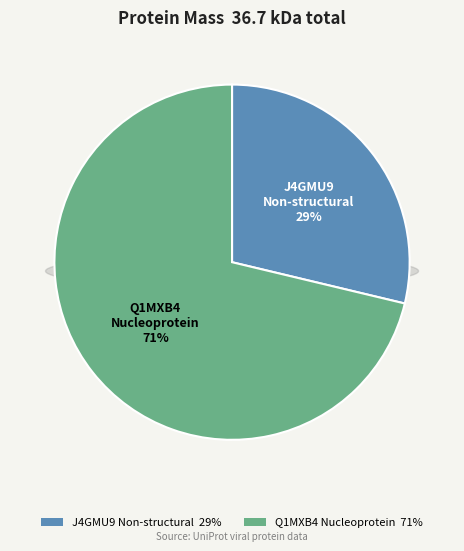

What percentage do Q1MXB4 Nucleoprotein and J4GMU9 Non-structural protein together represent?

100.0%